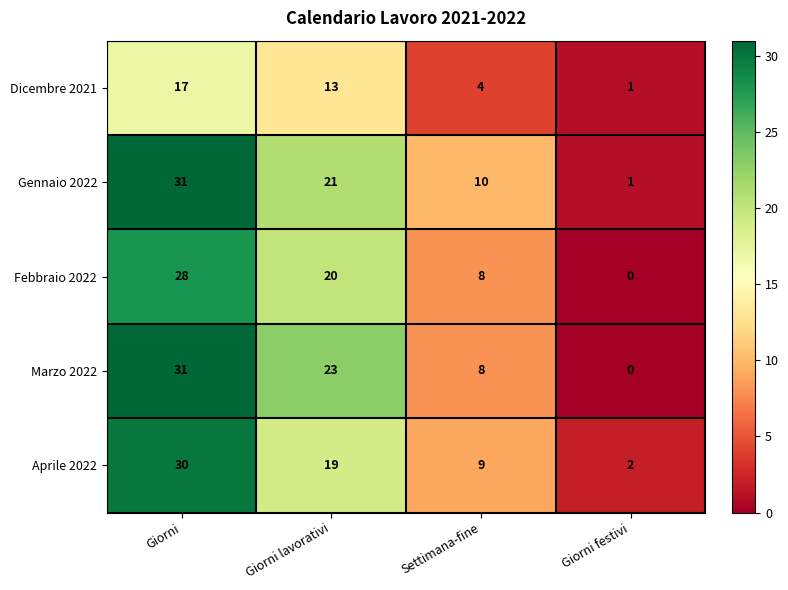

What is the difference between the maximum and minimum values in the Gennaio 2022 series?

30